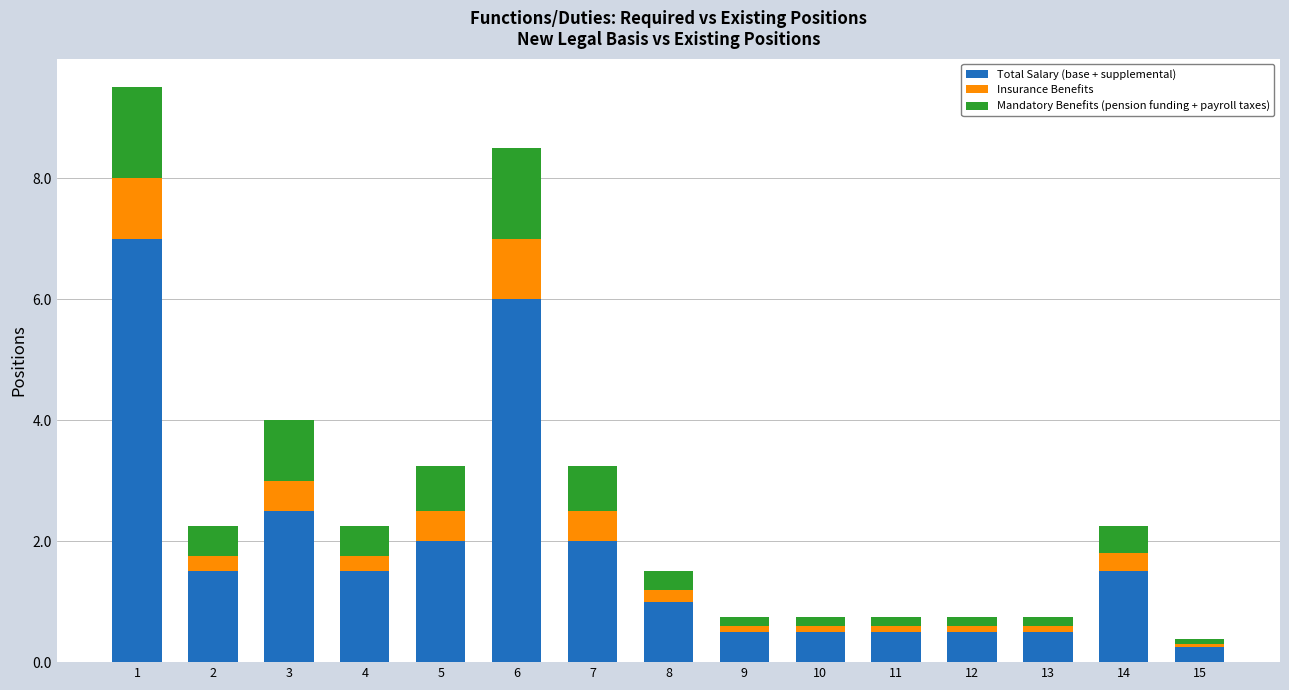

What is the highest value of the Total Salary (base + supplemental) series?

7.0